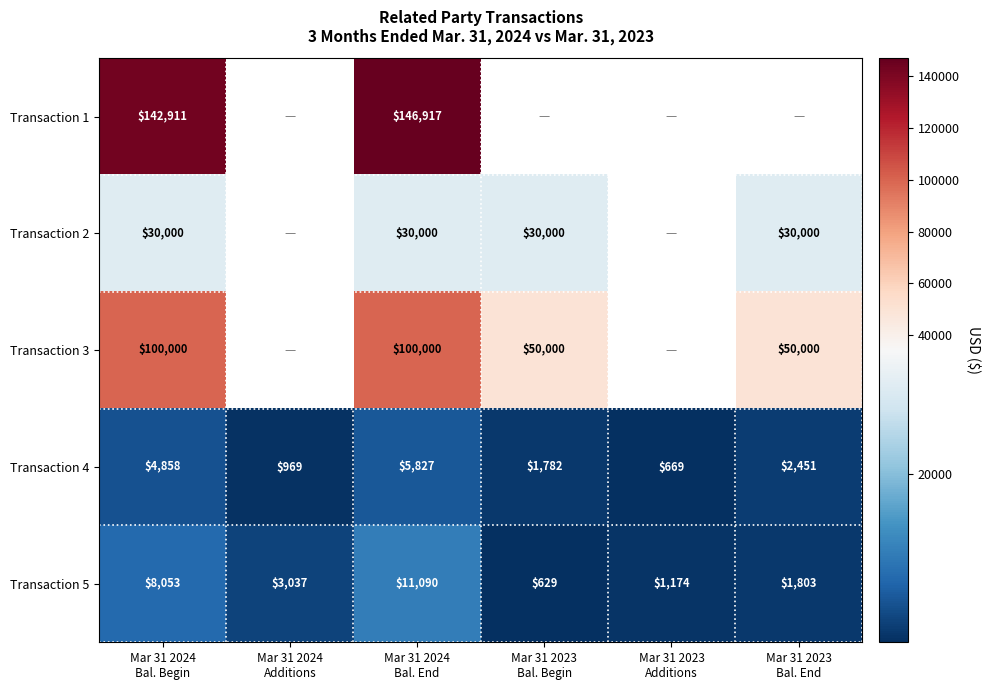

What is the sum of all Transaction 4 values?

16556